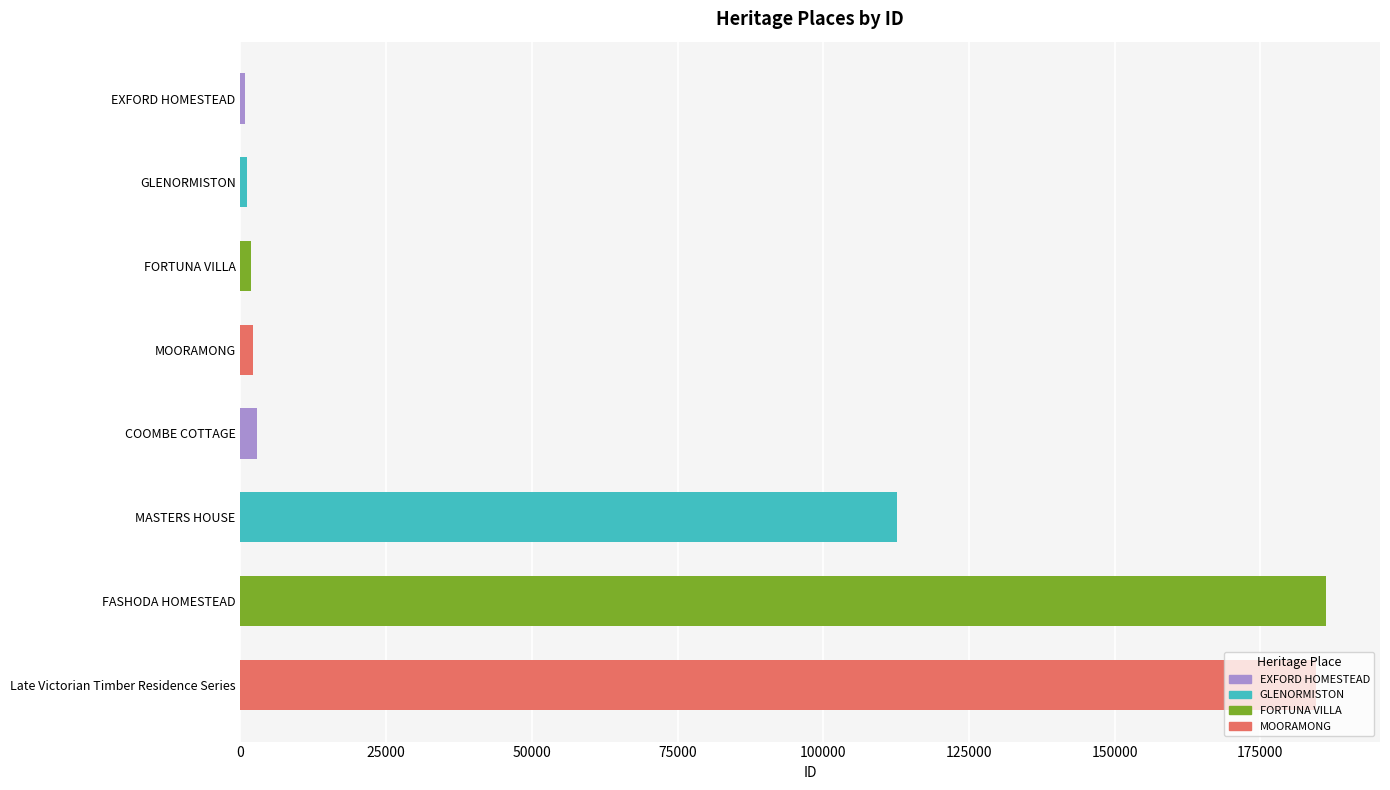

How many categories are shown in the chart?

8